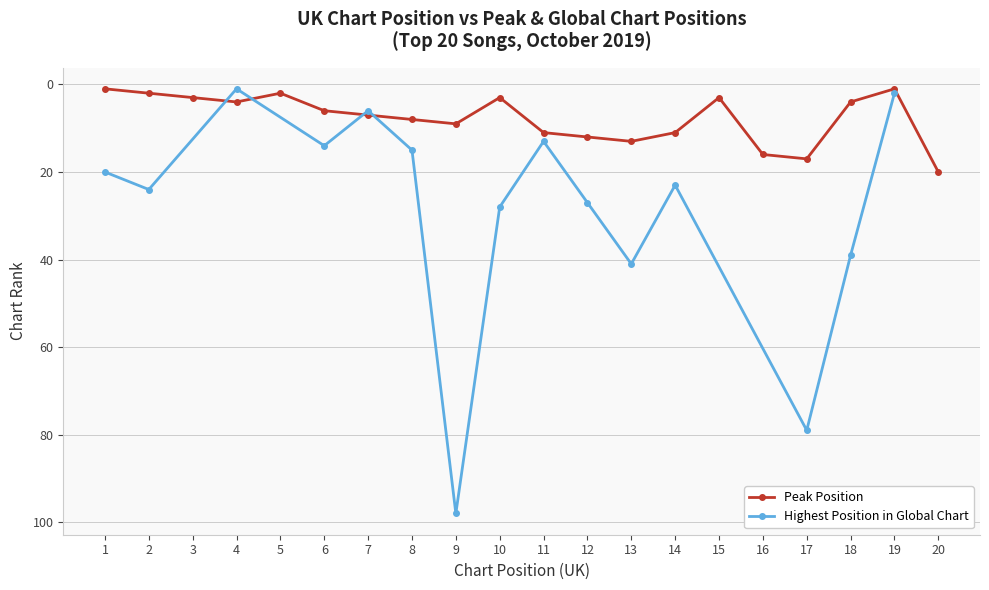

What is the sum of all values?

153